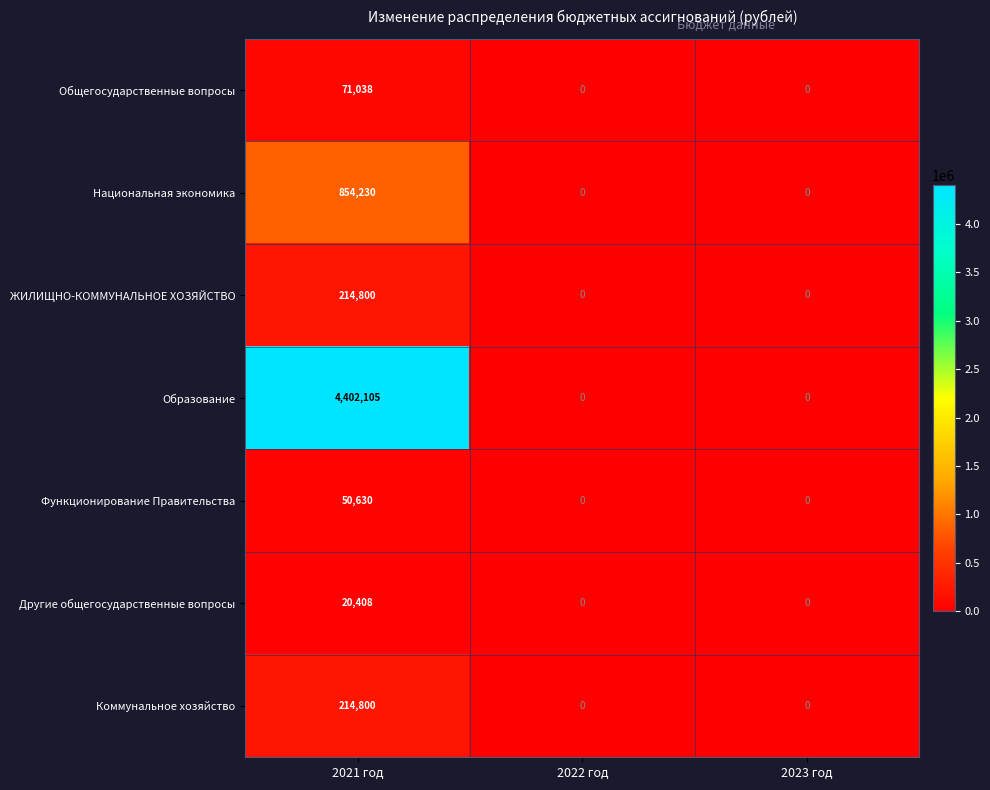

The Образование series shows 2272476 at 2022 год. True or false?

False